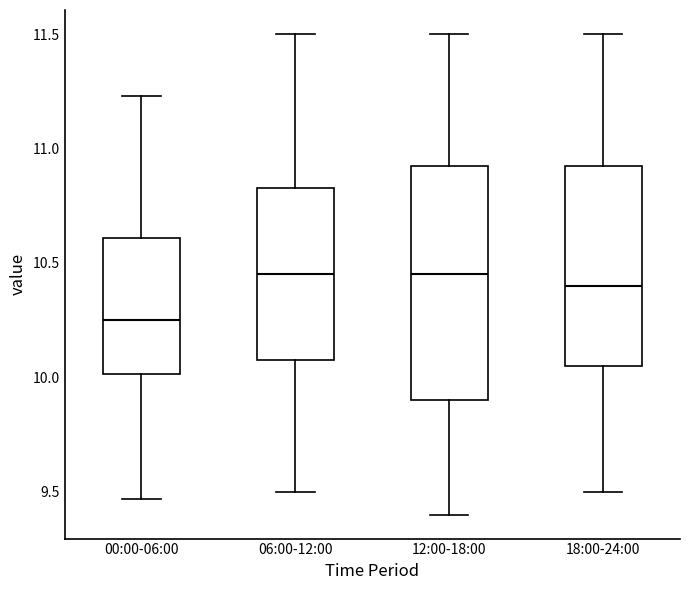

Reading left to right, read every box against the y-axis: the position of its median line, the range the box covers, and the ends of its whiskers. The values are not printed on the chart, so give them approximately, as read against the axis.

00:00-06:00: median 10.25, box 10.00 to 10.60, whiskers 9.45 to 11.25
06:00-12:00: median 10.45, box 10.10 to 10.85, whiskers 9.50 to 11.50
12:00-18:00: median 10.45, box 9.90 to 10.95, whiskers 9.40 to 11.50
18:00-24:00: median 10.40, box 10.05 to 10.95, whiskers 9.50 to 11.50